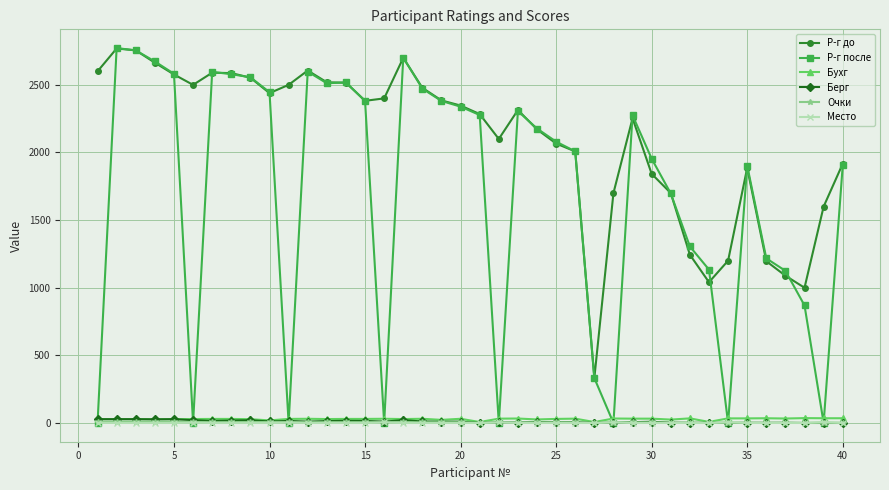

True or false: Р-г до and Бухг intersect in this chart.

False